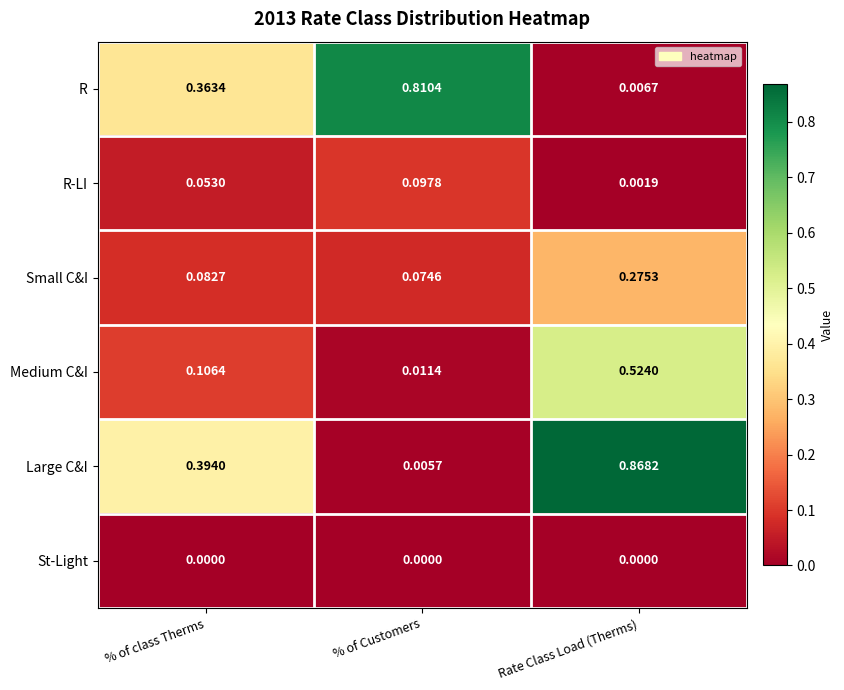

Which series has the largest range (max minus min)?

Large C&I